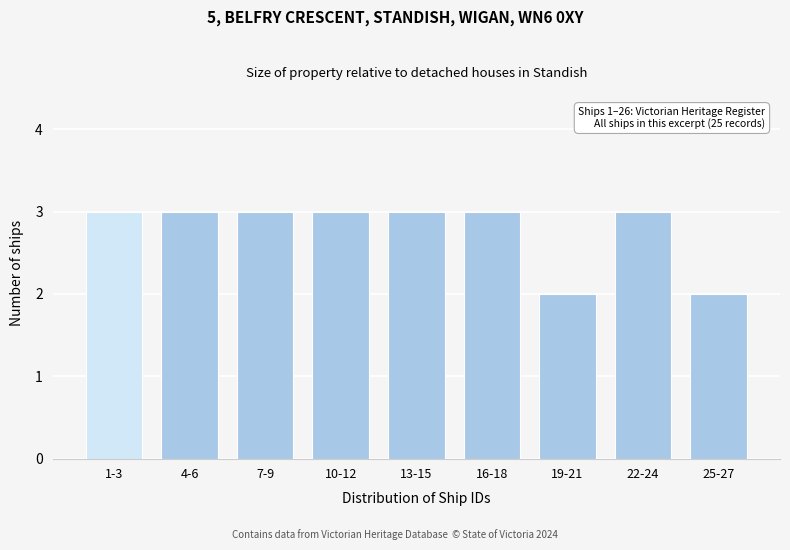

Reading right to left, what are all the values shown in this chart?

25-27=2	22-24=3	19-21=2	16-18=3	13-15=3	10-12=3	7-9=3	4-6=3	1-3=3